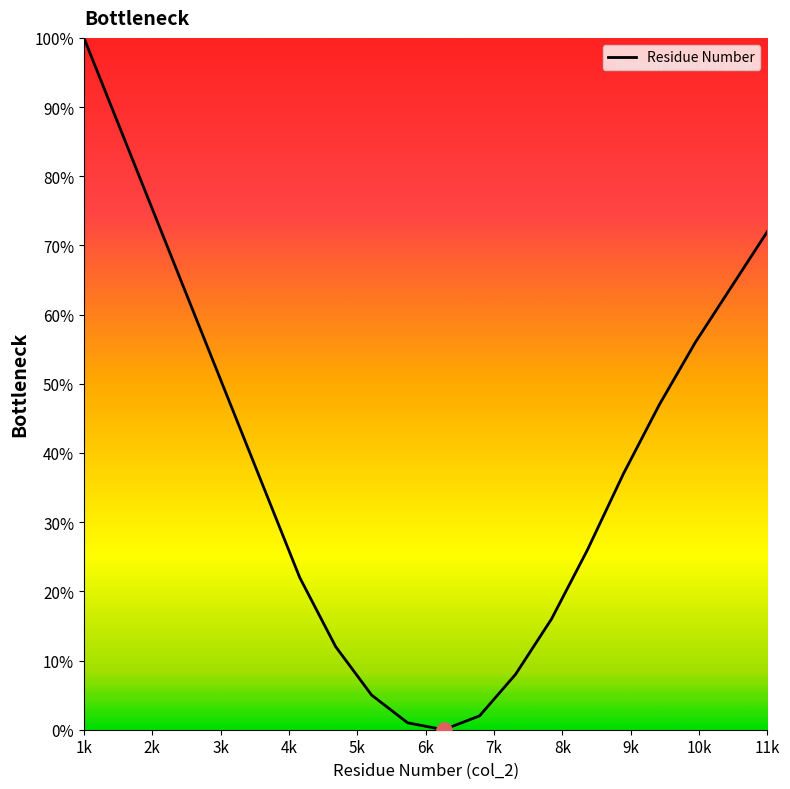

What is the greatest value displayed?

100